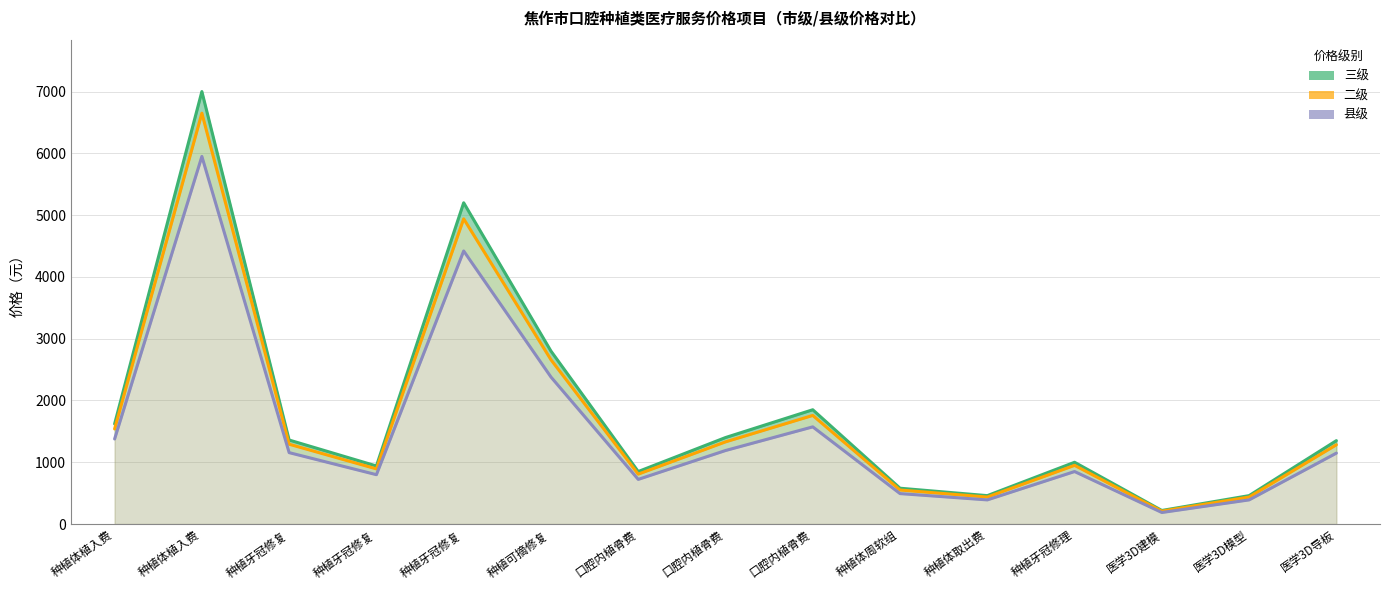

At how many categories does at least one series exceed 4377?

2